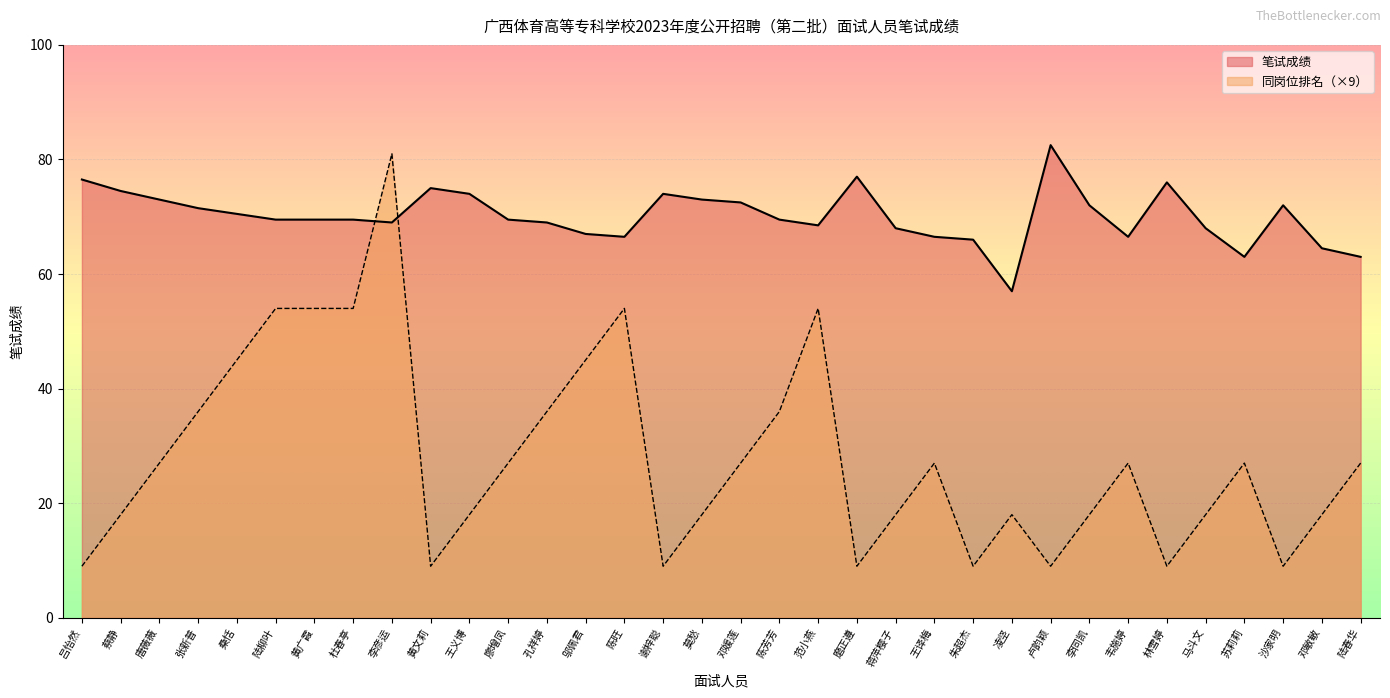

What is the minimum value for 同岗位排名?

9.0